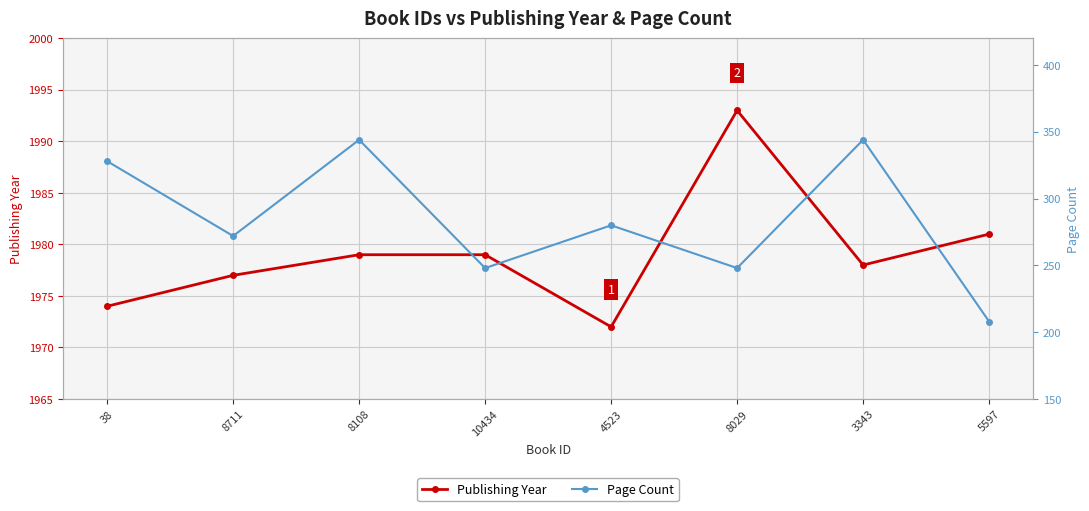

What is the value of the Page Count point at the 3rd from the left?

344